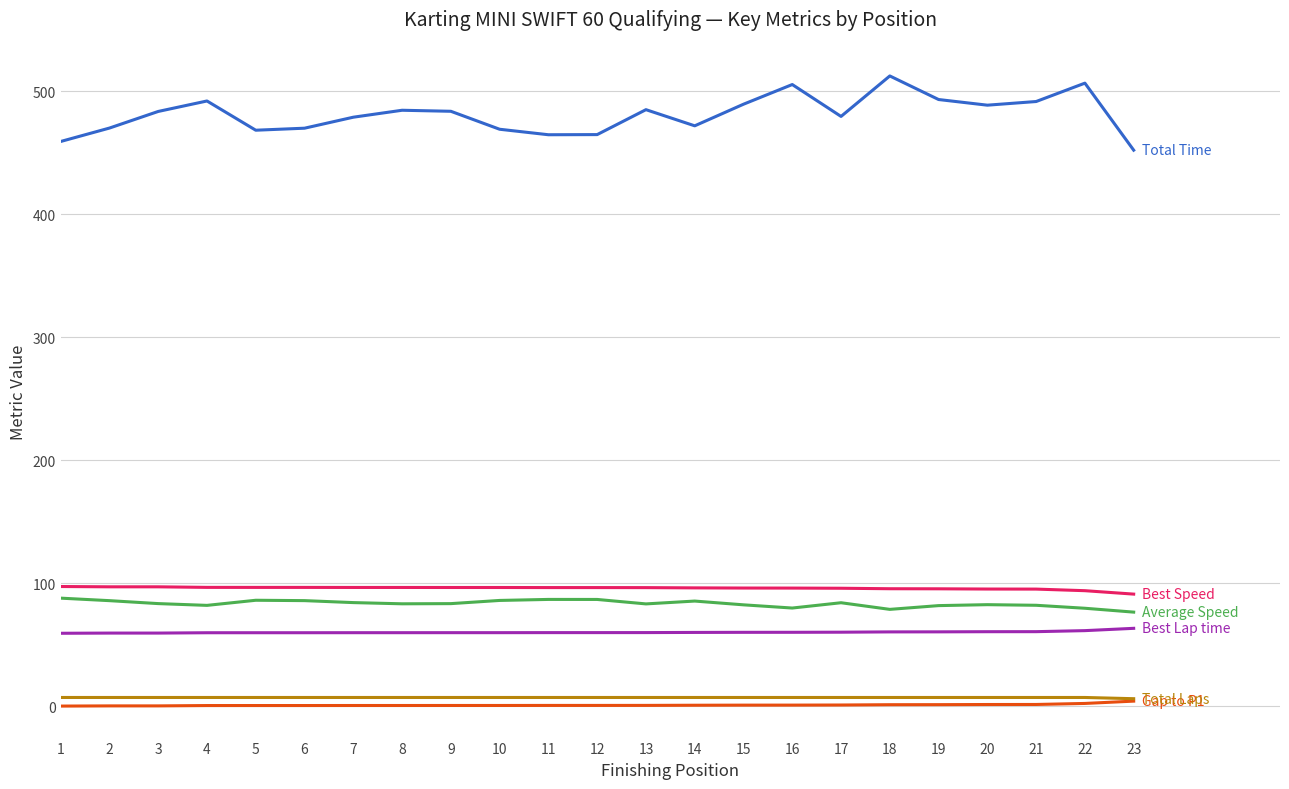

What is the greatest value displayed?

512.6